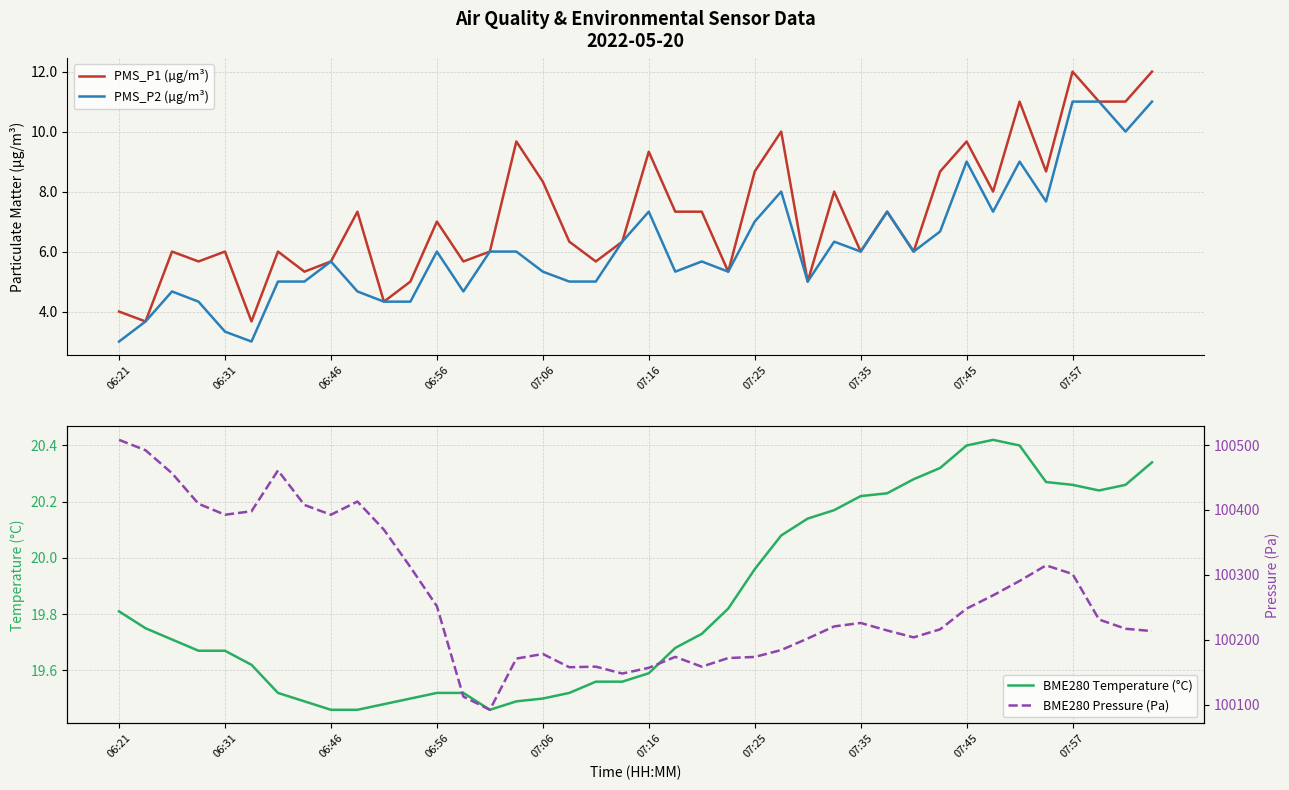

Reading left to right, list all the values displayed in this chart.

PMS_P1 (µg/m³): 4.0	3.7	6.0	5.7	6.0	3.7	6.0	5.3	5.7	7.3	4.3	5.0	7.0	5.7	6.0	9.7	8.3	6.3	5.7	6.3	9.3	7.3	7.3	5.3	8.7	10.0	5.0	8.0	6.0	7.3	6.0	8.7	9.7	8.0	11.0	8.7	12.0	11.0	11.0	12.0
PMS_P2 (µg/m³): 3.0	3.7	4.7	4.3	3.3	3.0	5.0	5.0	5.7	4.7	4.3	4.3	6.0	4.7	6.0	6.0	5.3	5.0	5.0	6.3	7.3	5.3	5.7	5.3	7.0	8.0	5.0	6.3	6.0	7.3	6.0	6.7	9.0	7.3	9.0	7.7	11.0	11.0	10.0	11.0
BME280 Temperature (°C): 19.8	19.8	19.7	19.7	19.7	19.6	19.5	19.5	19.5	19.5	19.5	19.5	19.5	19.5	19.5	19.5	19.5	19.5	19.6	19.6	19.6	19.7	19.7	19.8	20.0	20.1	20.1	20.2	20.2	20.2	20.3	20.3	20.4	20.4	20.4	20.3	20.3	20.2	20.3	20.3
BME280 Pressure (Pa): 100508.1	100492.1	100456.6	100409.5	100392.6	100398.0	100460.9	100407.7	100392.6	100413.0	100369.5	100311.9	100251.6	100112.2	100091.9	100170.8	100177.9	100157.5	100158.4	100147.8	100156.6	100173.5	100158.4	100171.7	100173.4	100184.0	100201.8	100220.4	100225.8	100214.2	100203.5	100215.9	100247.9	100268.3	100290.5	100314.6	100301.2	100231.1	100216.8	100213.2